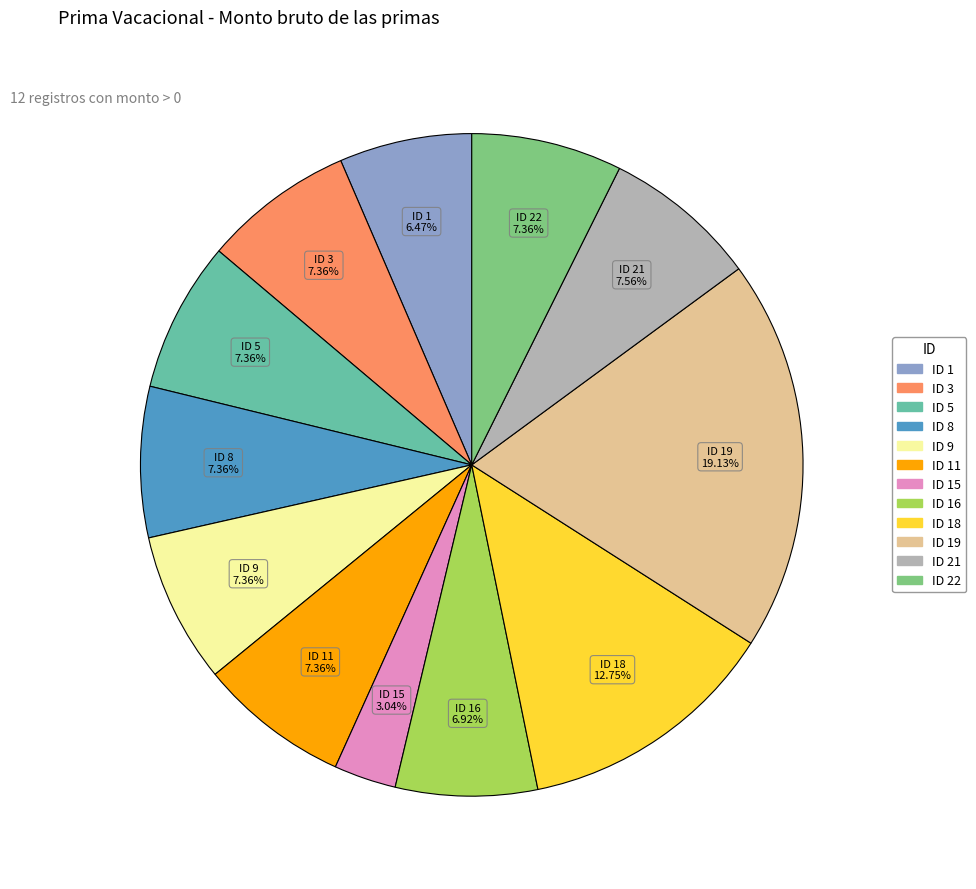

How many slices are in this pie chart?

12